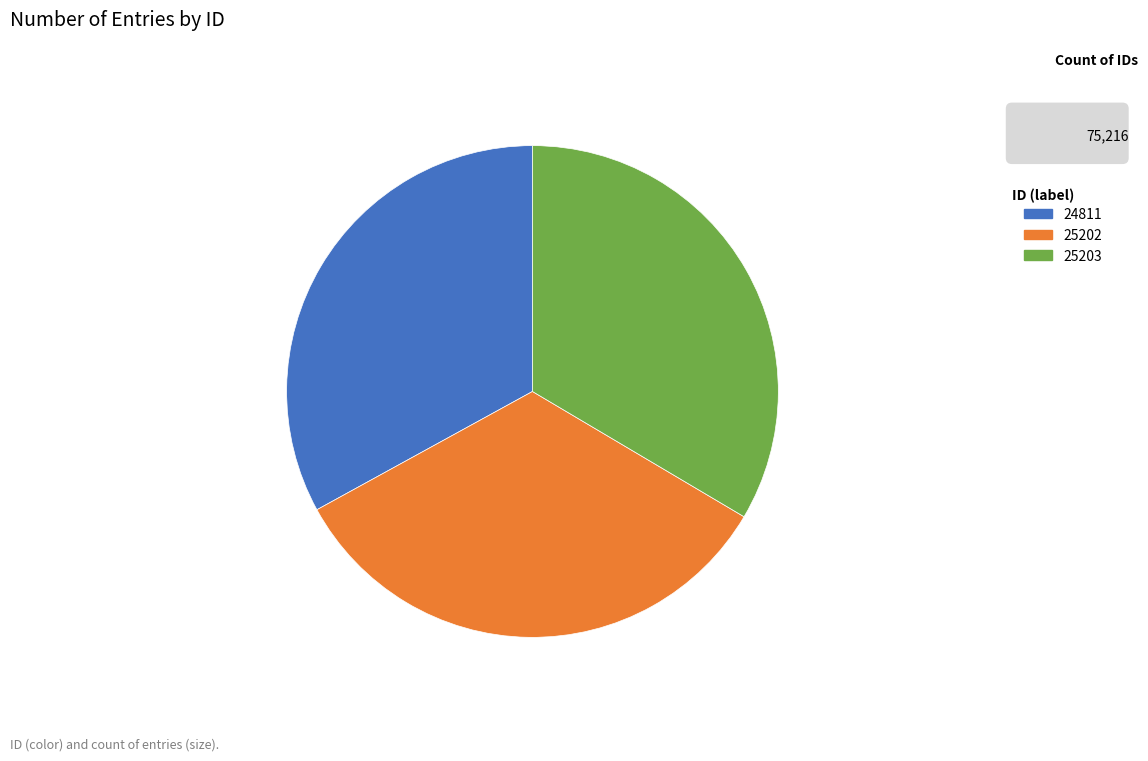

Do 25202 and 24811 together represent more than half of the pie?

Yes